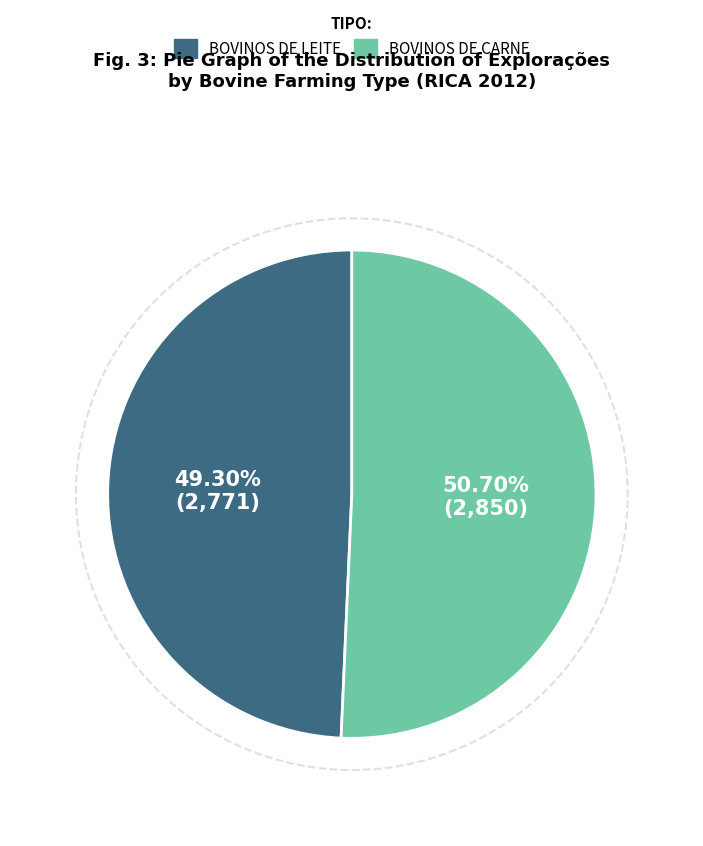

Does any single category account for the majority?

Yes